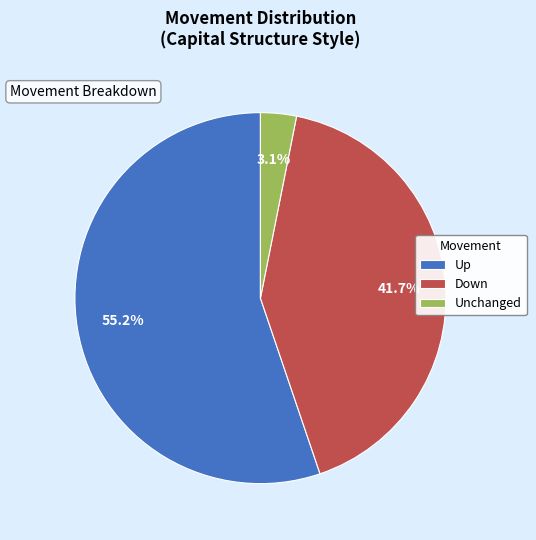

Which has a higher value, Unchanged or Down?

Down